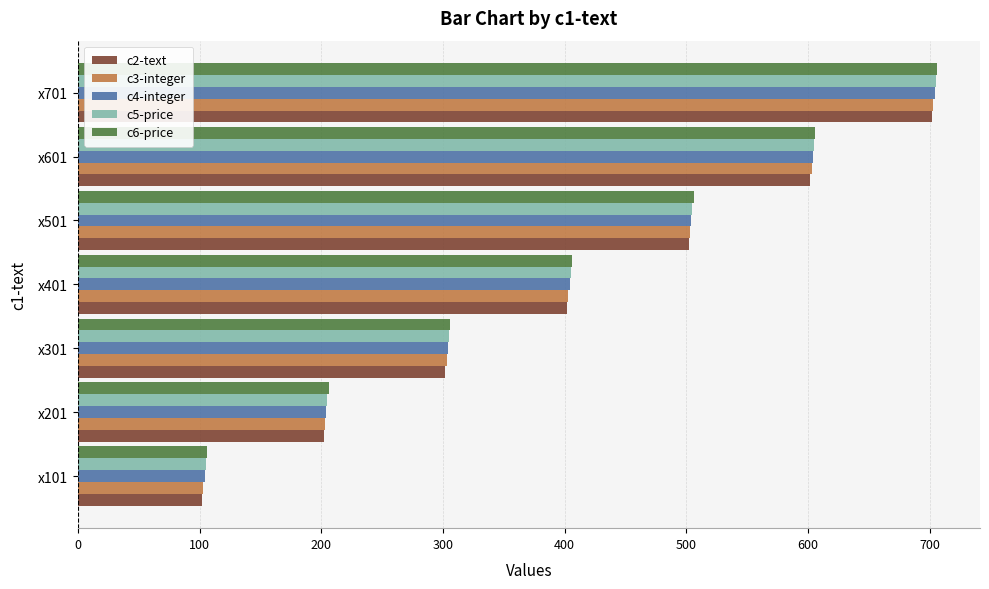

What is the sum of all c5-price values?

2835